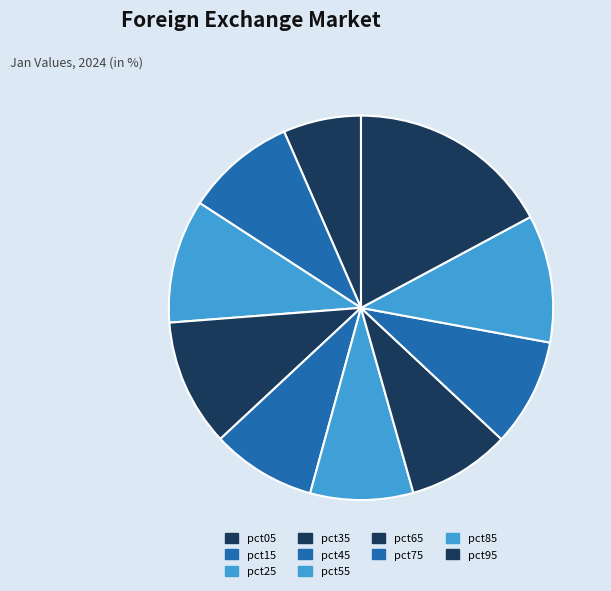

How many slices are in this pie chart?

10